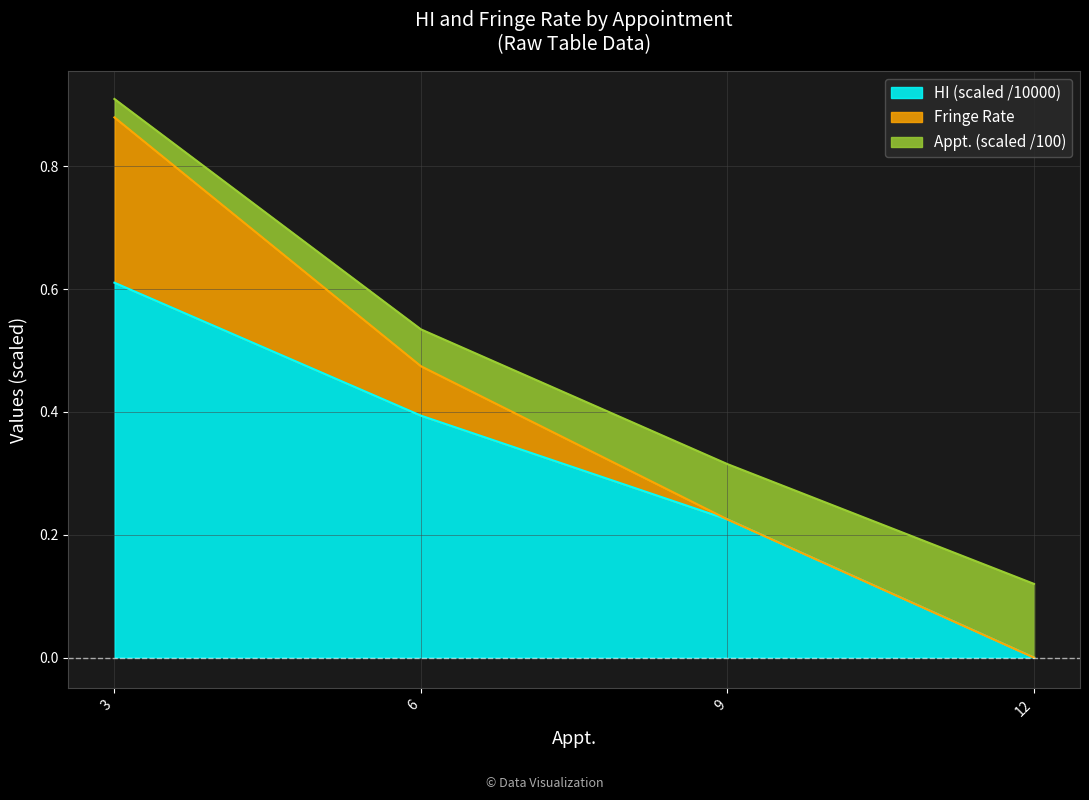

At which category is the sum across all series the highest?

3